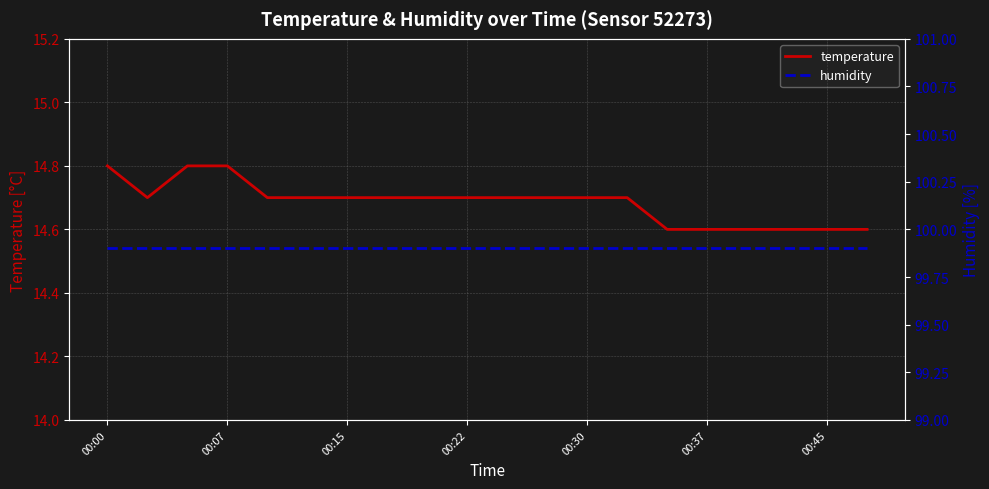

True or false: humidity and temperature cross at least once.

False